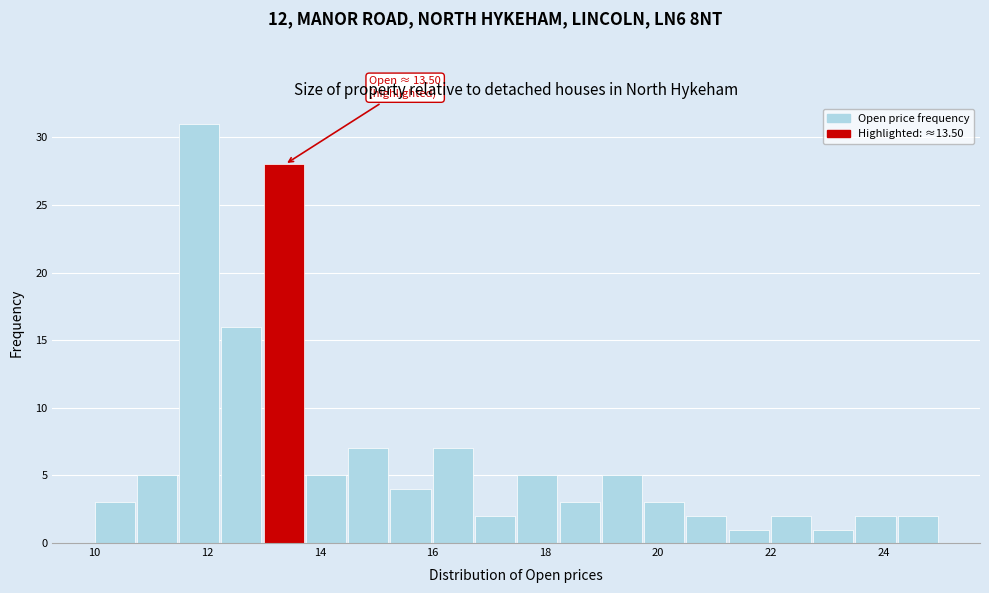

Around what value on the x-axis is the tallest bar? Give the approximate position of its centre, as read against the axis.

11.8